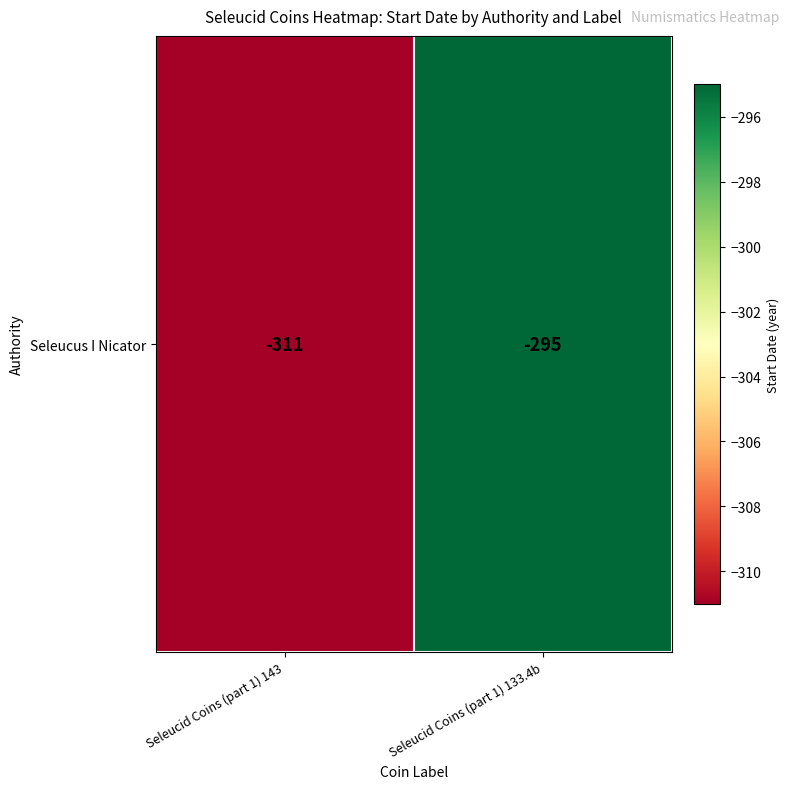

At which label is the value closest to -303?

Seleucid Coins (part 1) 143